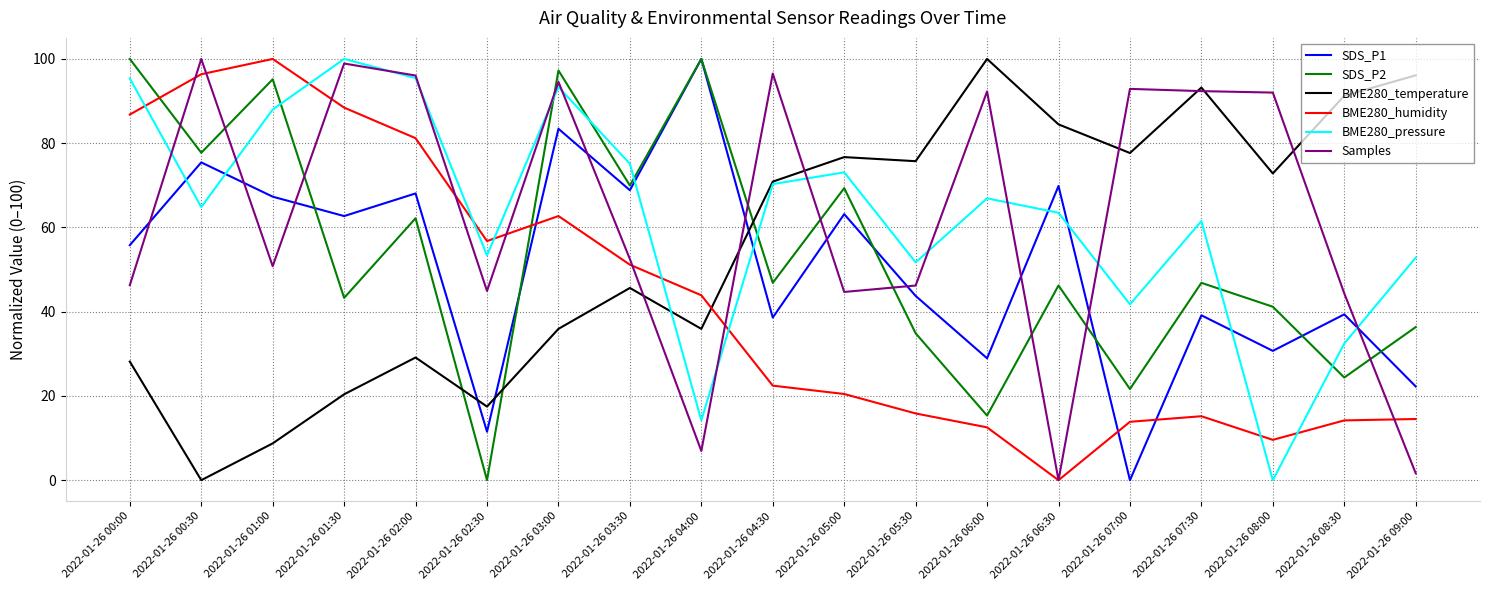

Does the chart have visible grid lines?

Yes